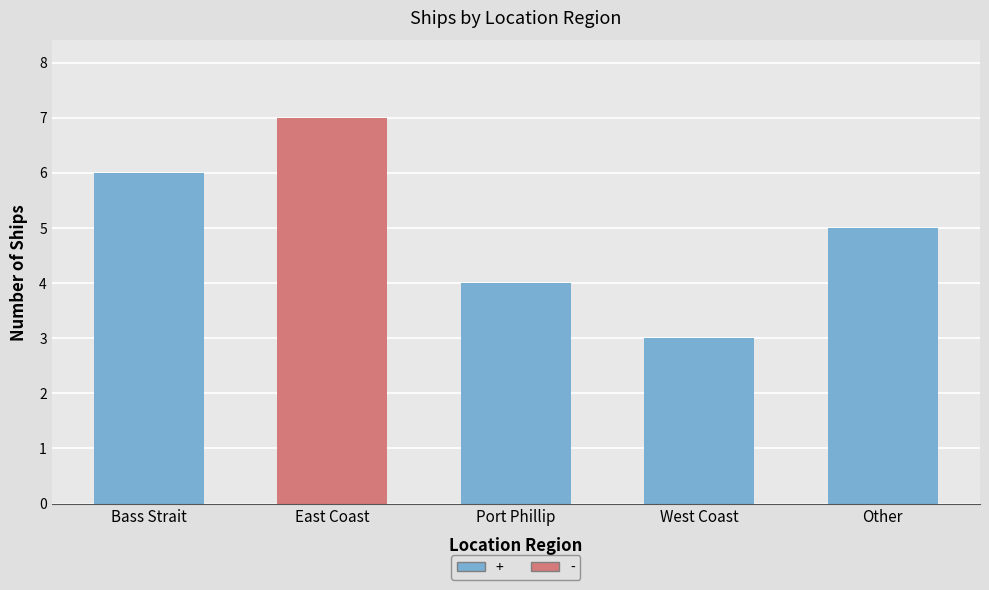

What is the value of the 2nd bar from the left?

7